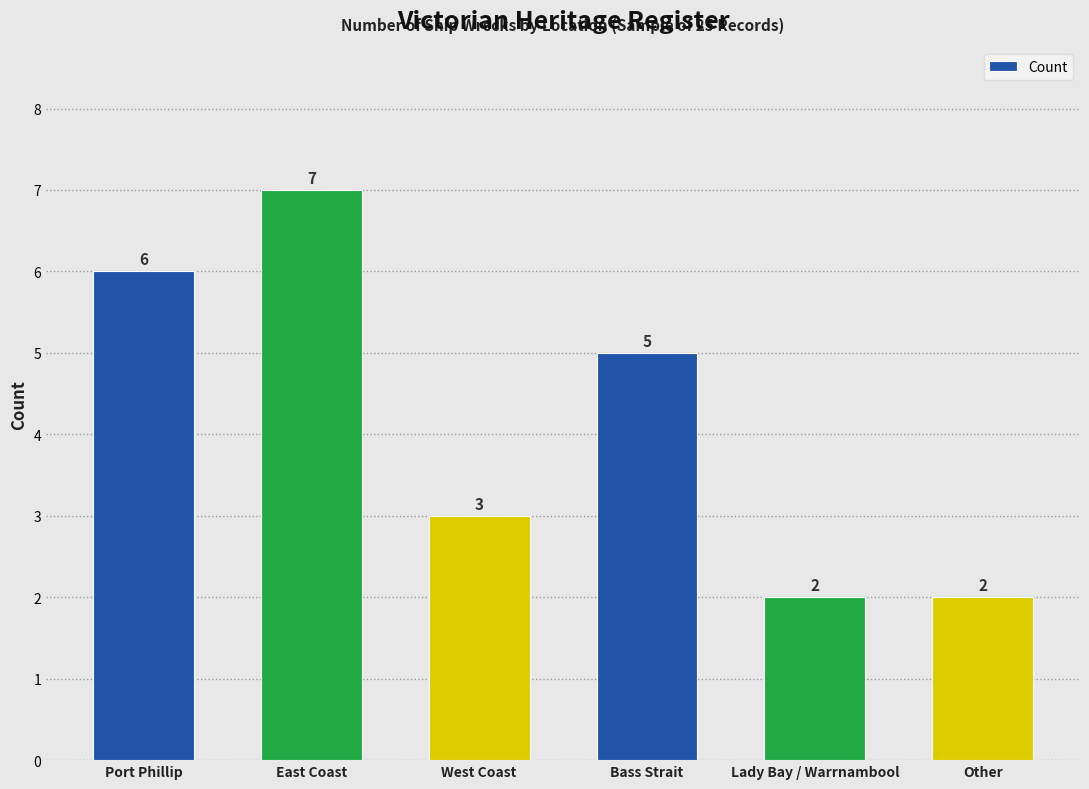

How many bars are there in total?

6